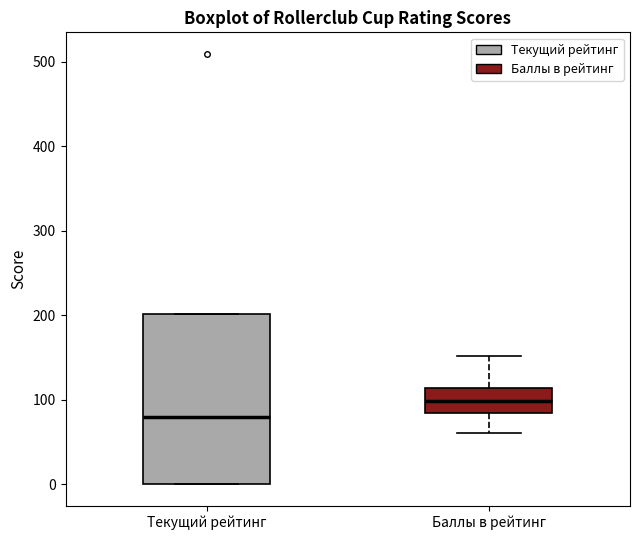

Which box's median line is the highest?

Баллы в рейтинг